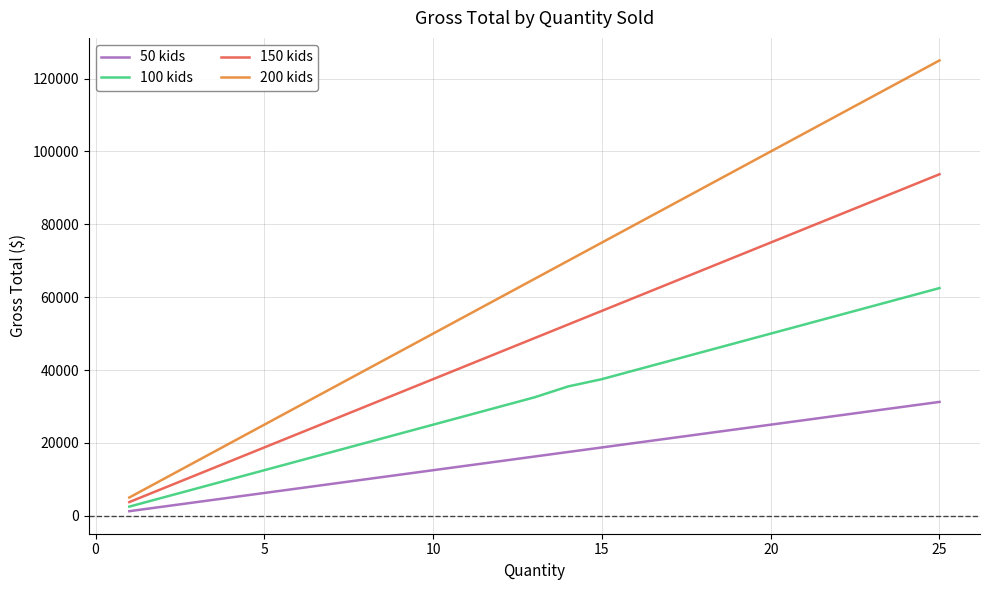

Which series has the largest total across all categories?

200 kids